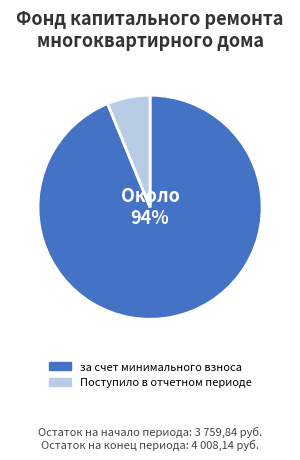

Is the sum of за счет минимального взноса and Поступило в отчетном периоде greater than half?

Yes